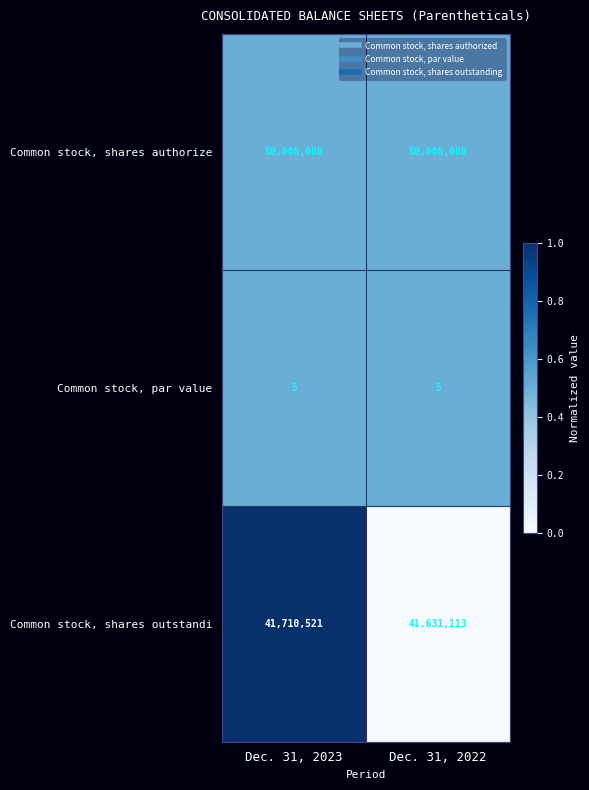

What is the total value across all series at Dec. 31, 2023?

91710526